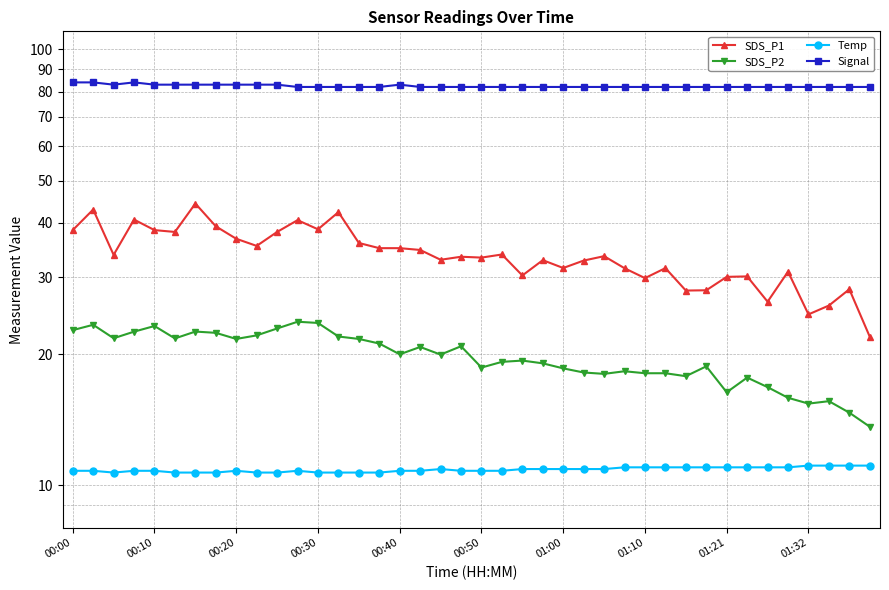

The SDS_P1 series shows 6.3 at 27. True or false?

False